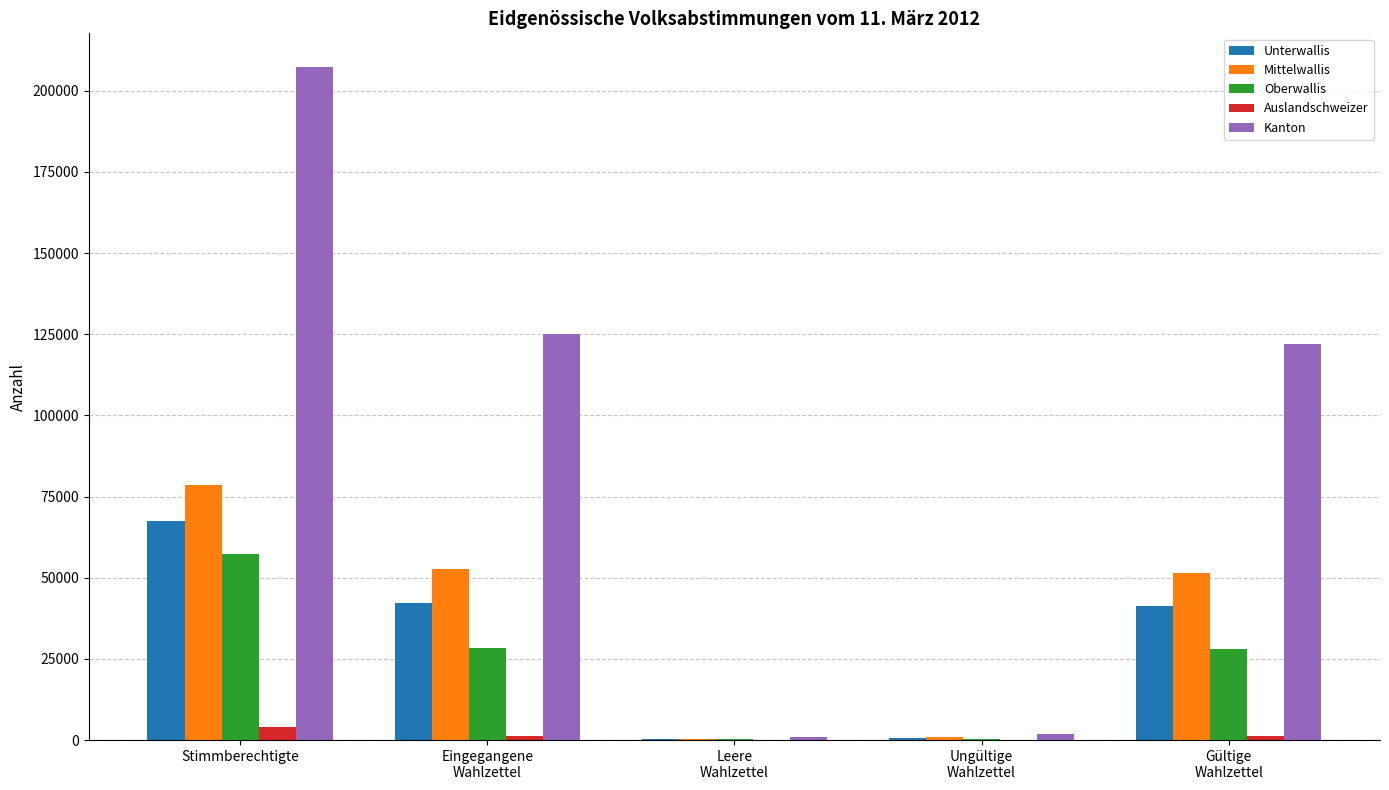

What value does the Kanton series have at Leere
Wahlzettel?

1039